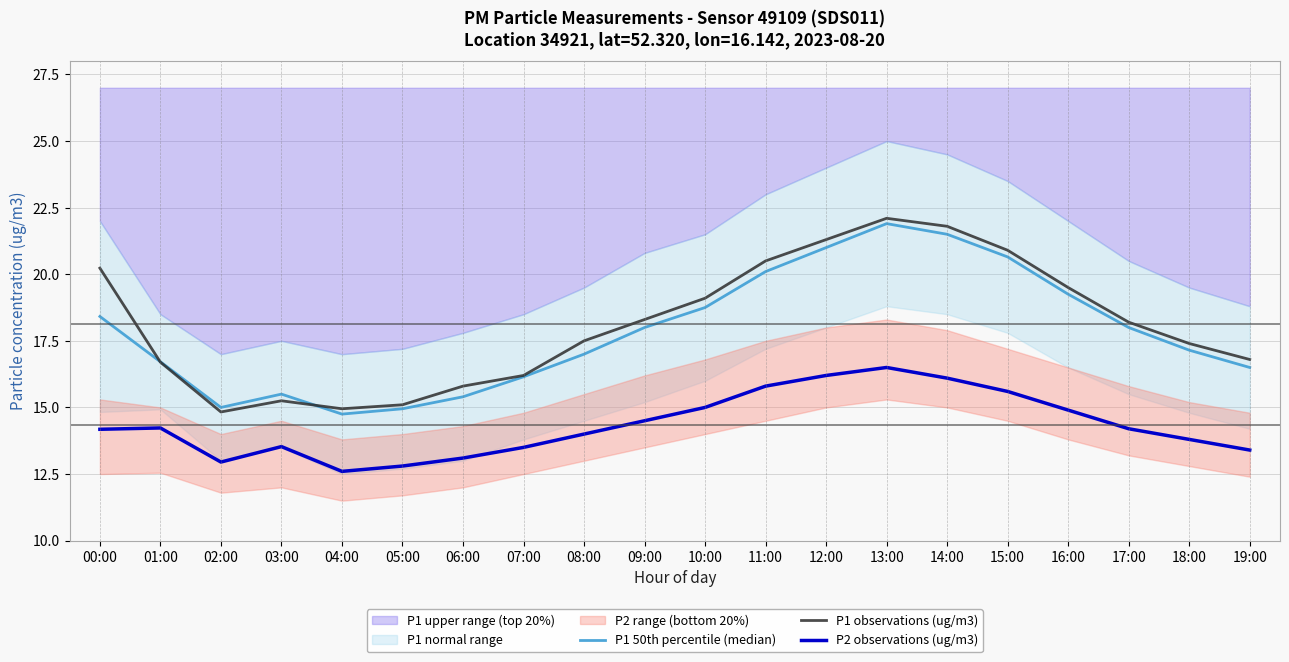

List the labels in order of P1 observations (ug/m3) value, smallest first.

02:00, 04:00, 05:00, 03:00, 06:00, 07:00, 01:00, 19:00, 18:00, 08:00, 17:00, 09:00, 10:00, 16:00, 00:00, 11:00, 15:00, 12:00, 14:00, 13:00